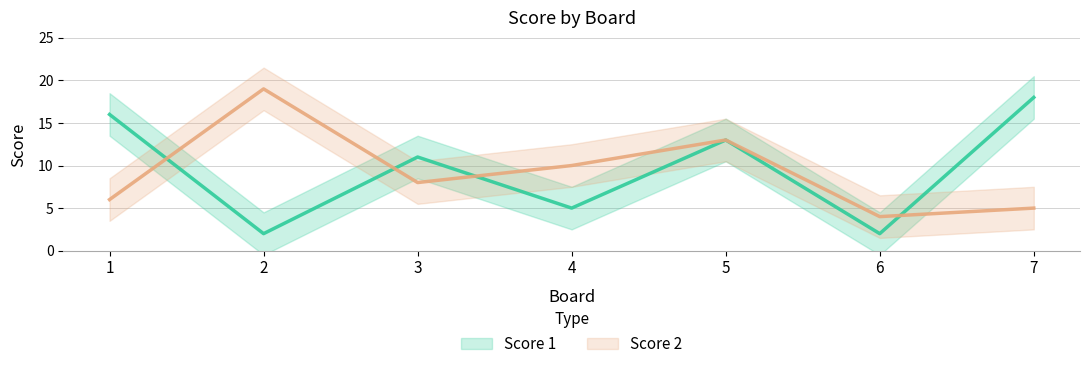

Is this an area chart (filled region under the line)?

No